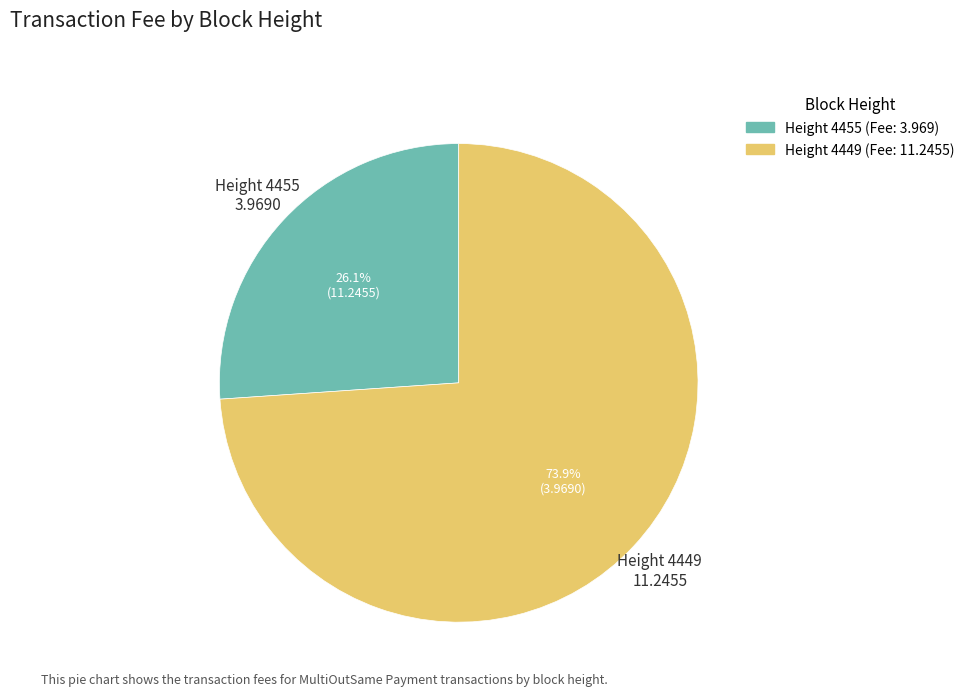

Is there any slice that represents more than half of the pie?

Yes